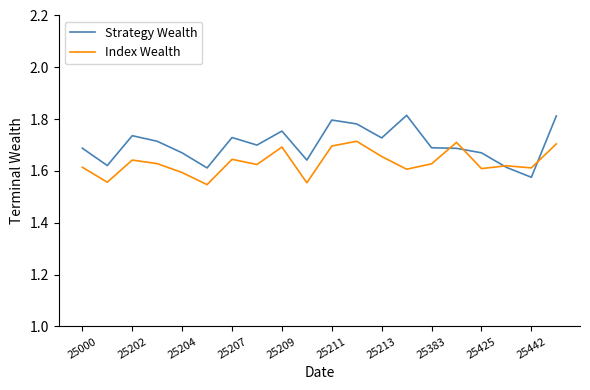

Which series has the largest range (max minus min)?

Strategy Wealth